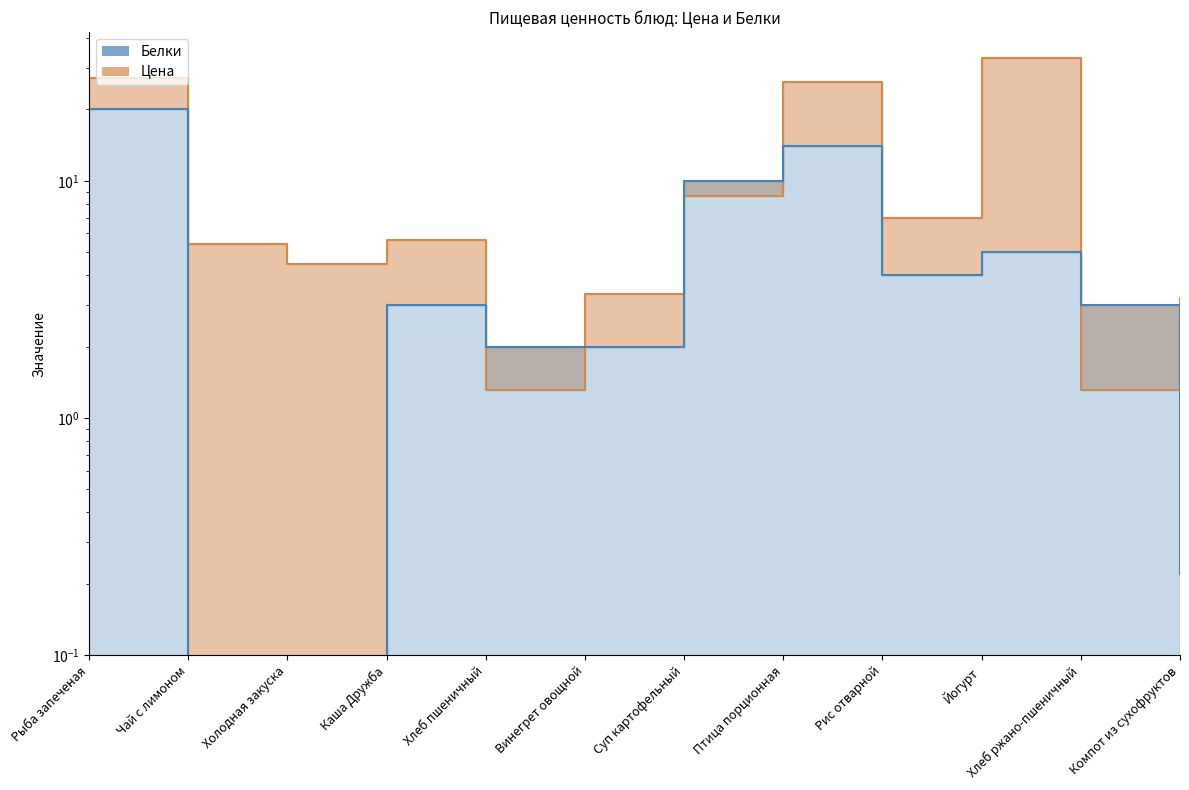

Does the chart display data point markers on the line(s)?

No